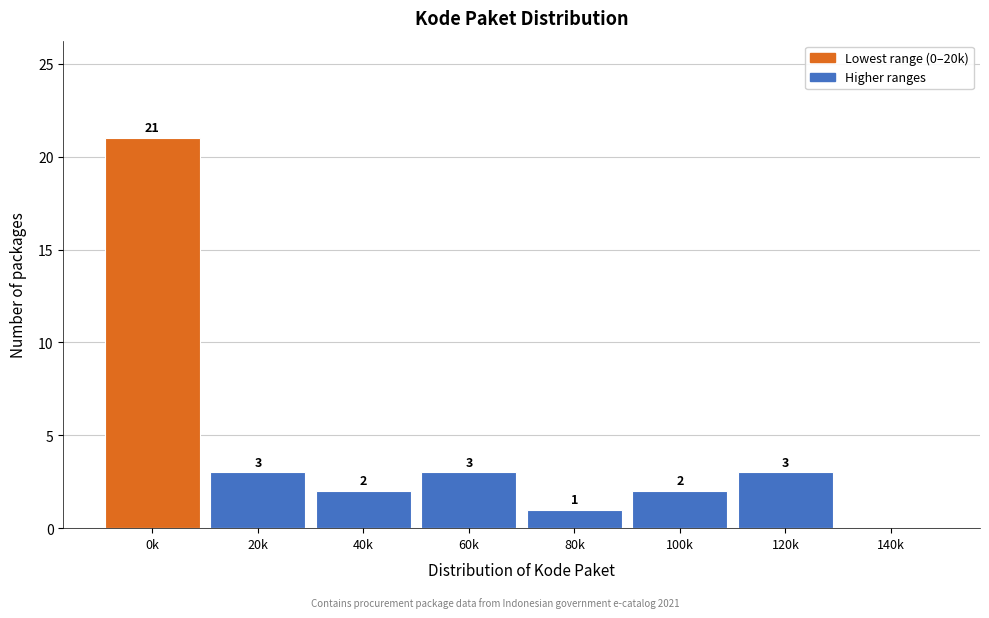

Reading right to left, what are all the values shown in this chart?

140k=0	120k=3	100k=2	80k=1	60k=3	40k=2	20k=3	0k=21